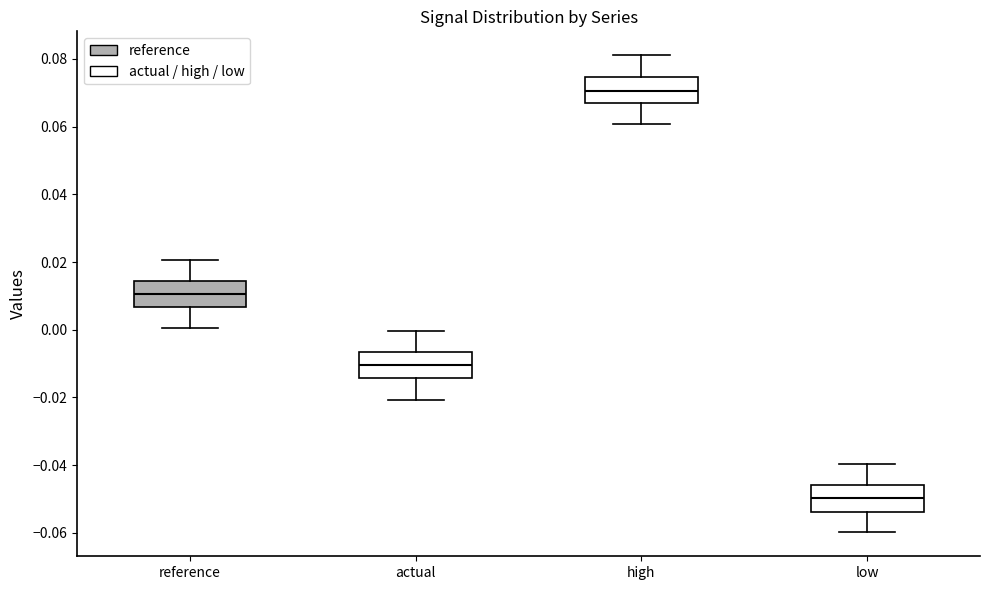

Reading left to right, transcribe this box plot: for each box, give where its median line is, the range the box spans, and where its two whiskers end, as read against the y-axis. The values are not printed on the chart, so give them approximately, as read against the axis.

reference: median 0.010, box 0.006 to 0.014, whiskers 0.000 to 0.020
actual: median -0.010, box -0.014 to -0.006, whiskers -0.020 to 0.000
high: median 0.070, box 0.066 to 0.074, whiskers 0.060 to 0.082
low: median -0.050, box -0.054 to -0.046, whiskers -0.060 to -0.040